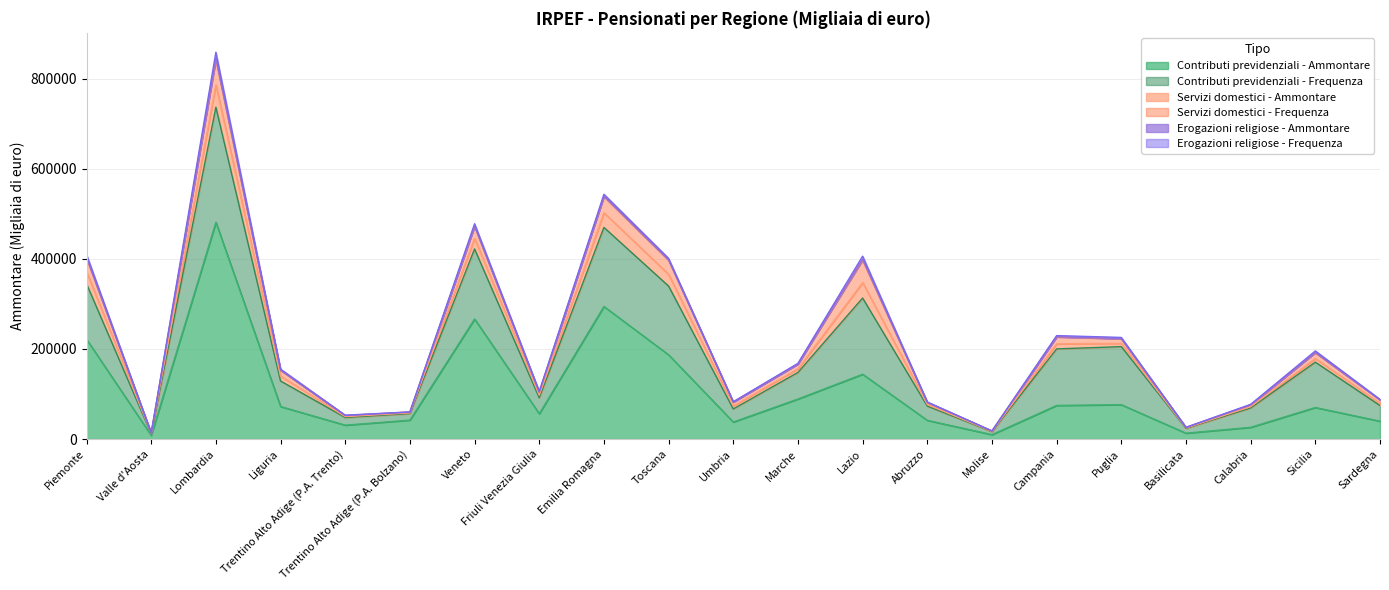

What are all the series names shown in the legend?

Contributi previdenziali - Ammontare, Contributi previdenziali - Frequenza, Servizi domestici - Ammontare, Servizi domestici - Frequenza, Erogazioni religiose - Ammontare, Erogazioni religiose - Frequenza